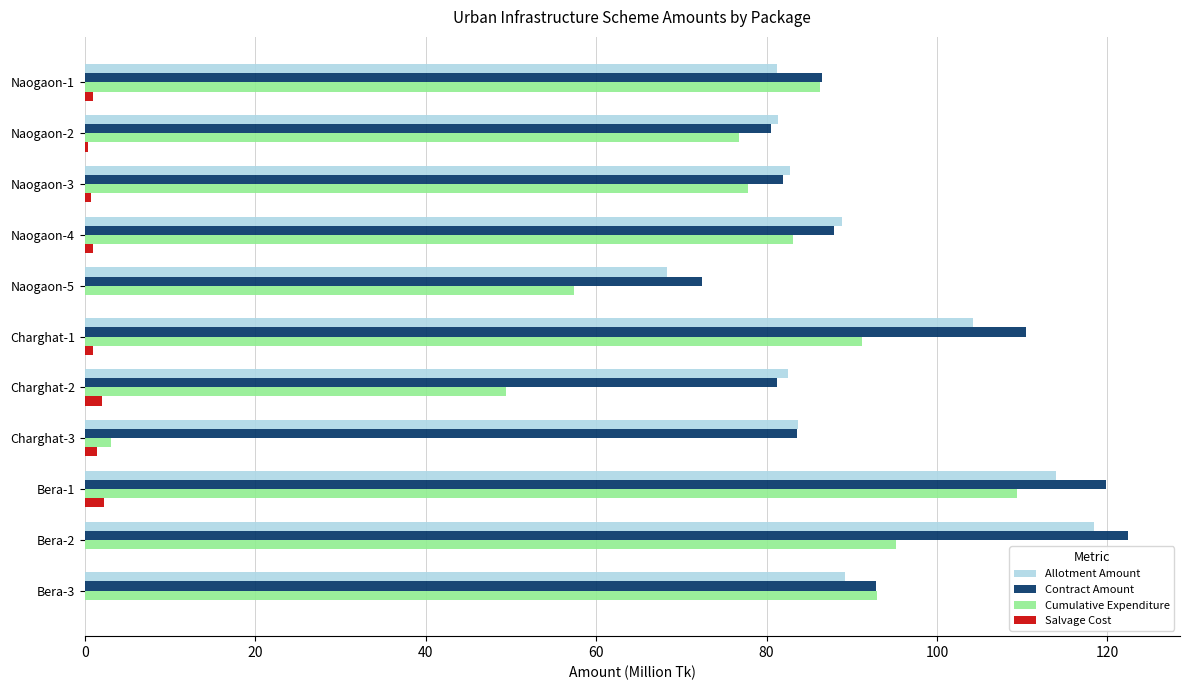

Is the value of Salvage Cost at Charghat-1 greater than the value of Cumulative Expenditure at Bera-3?

No